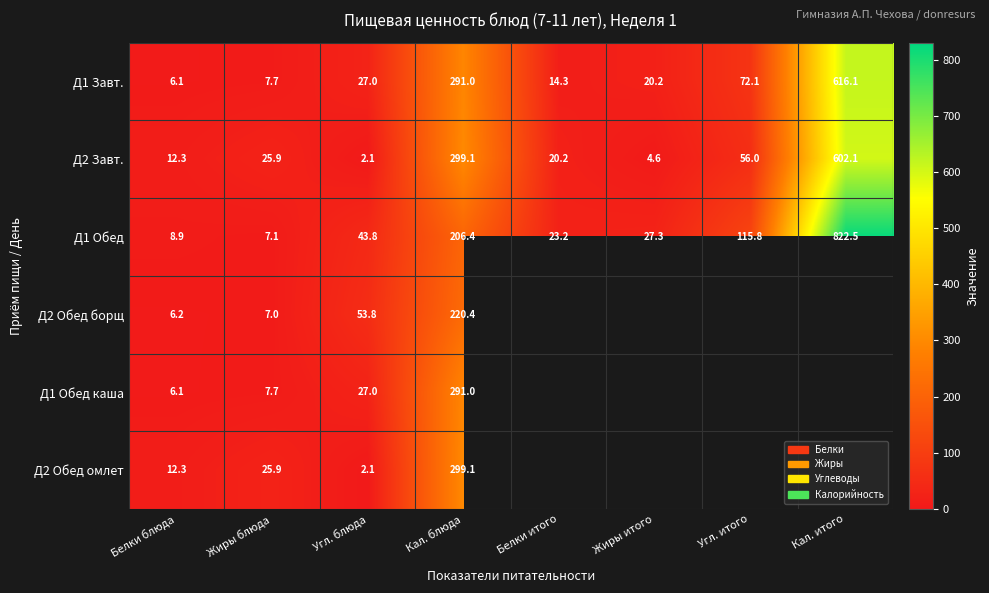

What is the difference between the highest and lowest values at Жиры блюда?

18.9